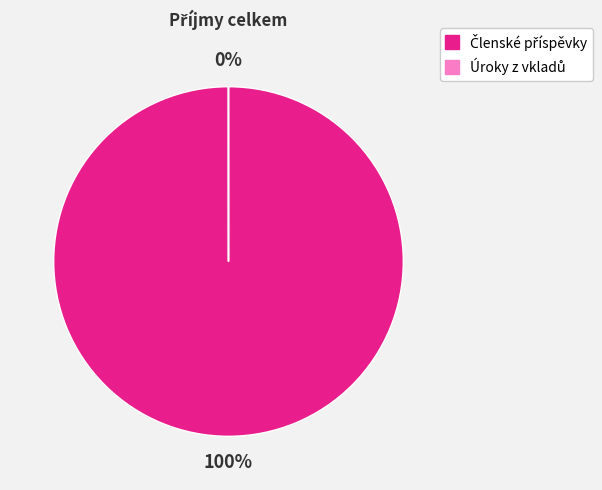

Which has a higher value, Úroky z vkladů or Členské příspěvky?

Členské příspěvky